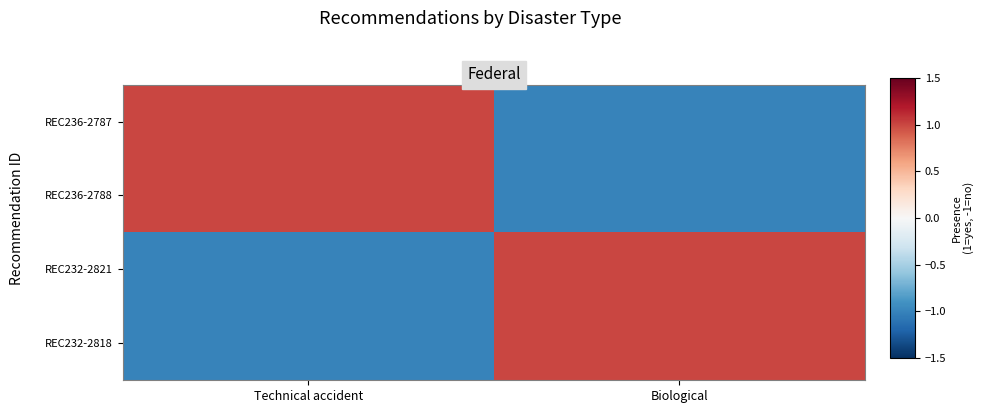

Reading left to right, list all the values displayed in this chart.

REC236-2787: Technical accident=1	Biological=-1
REC236-2788: Technical accident=1	Biological=-1
REC232-2821: Technical accident=-1	Biological=1
REC232-2818: Technical accident=-1	Biological=1